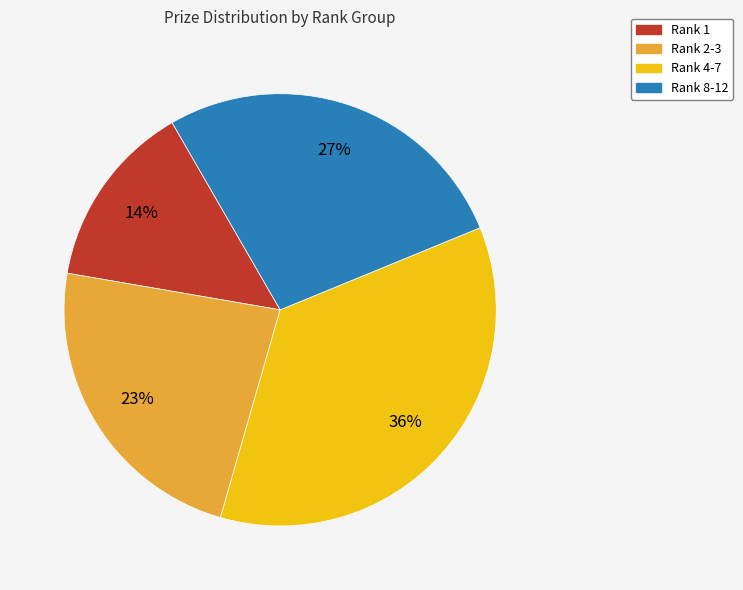

How many segments does this pie chart have?

4